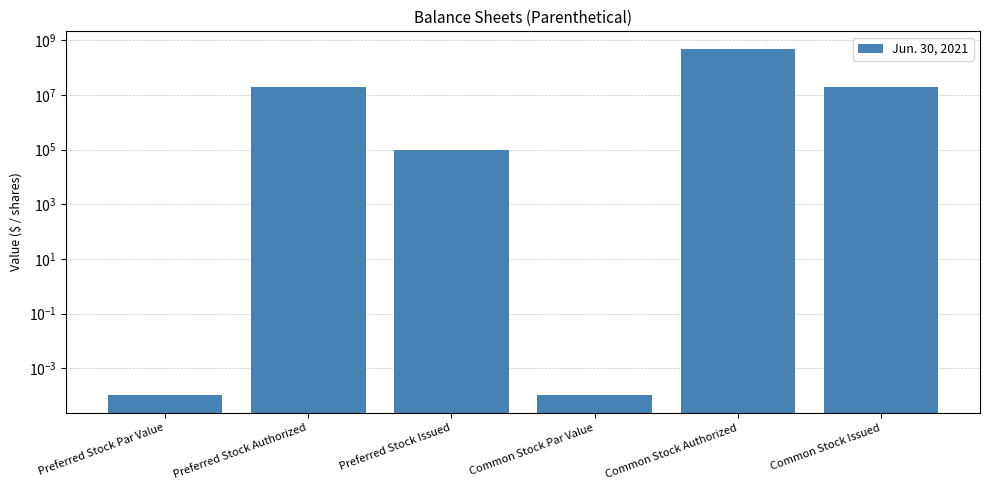

Rank the categories by value from highest to lowest.

Common Stock Authorized, Preferred Stock Authorized, Common Stock Issued, Preferred Stock Issued, Preferred Stock Par Value, Common Stock Par Value